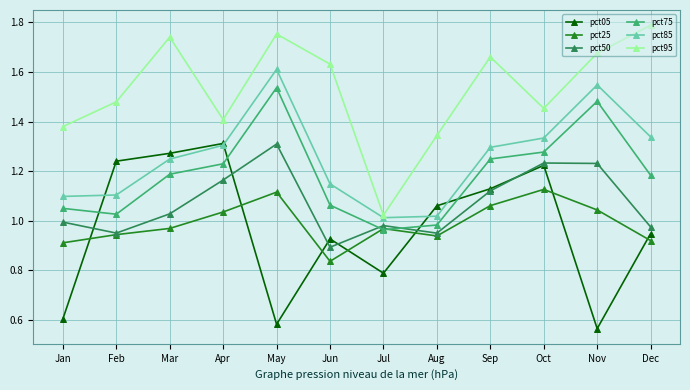

Is this an area chart (filled region under the line)?

No